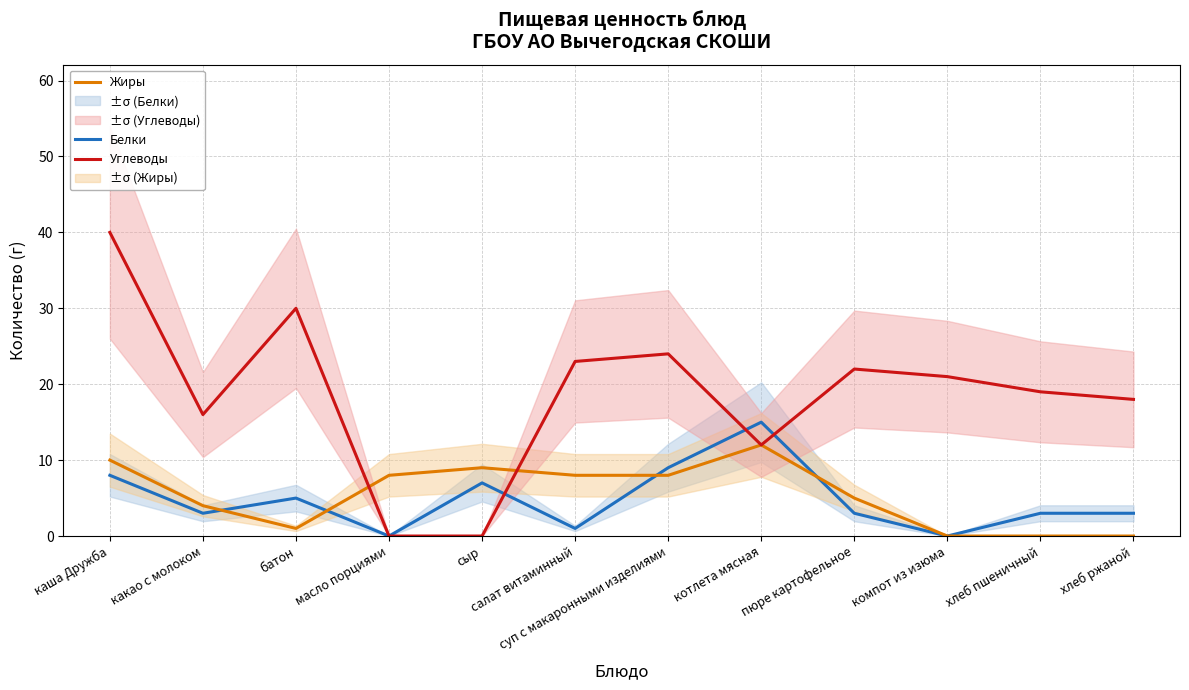

What is the difference between the Белки values at сыр and хлеб ржаной?

4